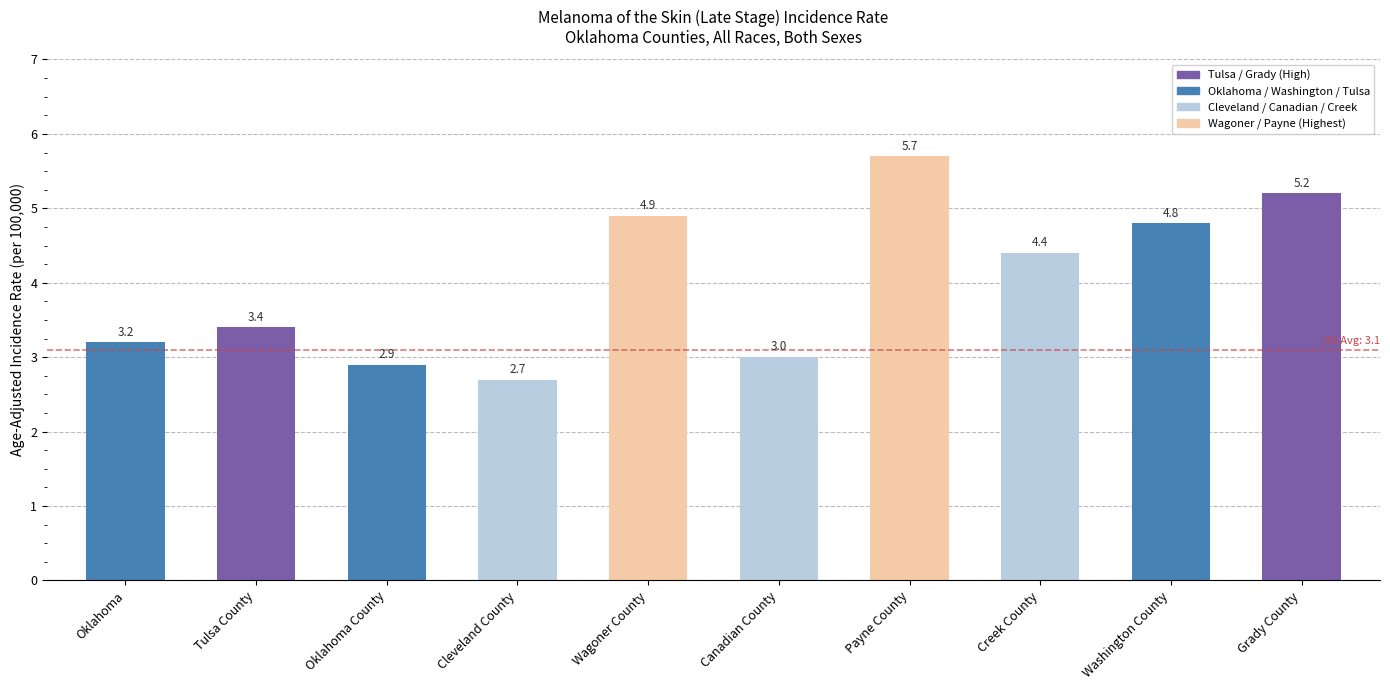

Rank the categories by value from highest to lowest.

Payne County, Grady County, Wagoner County, Washington County, Creek County, Tulsa County, Oklahoma, Canadian County, Oklahoma County, Cleveland County